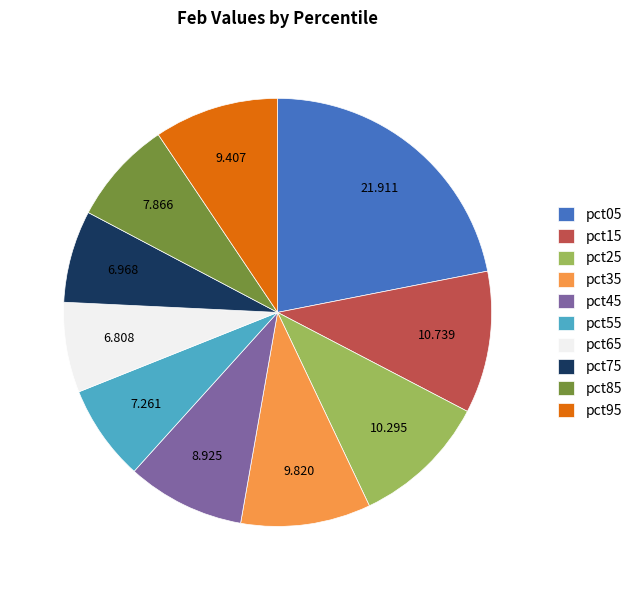

Do pct05 and pct65 together represent more than half of the pie?

No